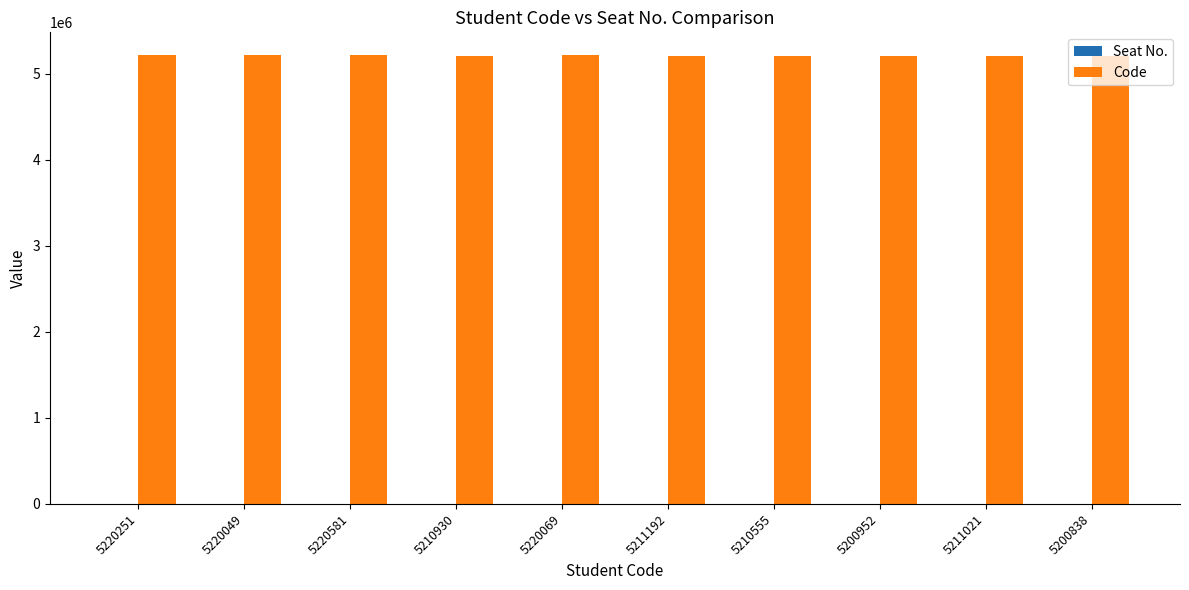

What is the label of the 2nd bar from the right?

5211021